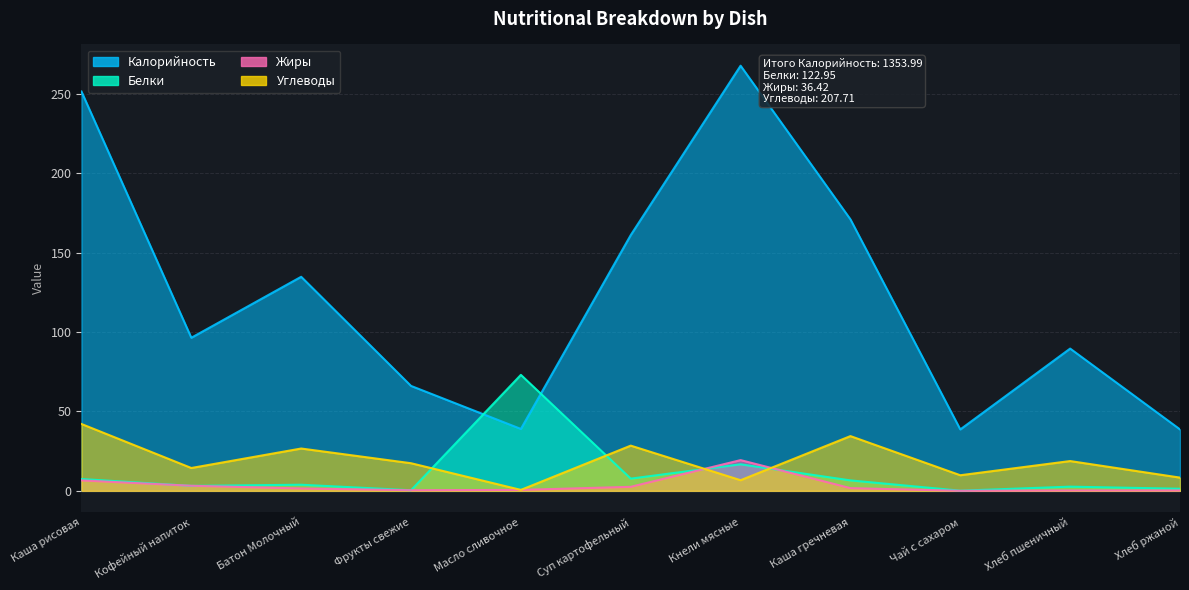

Reading left to right, what are all the values shown in this chart?

Калорийность: Каша рисовая=251.4	Кофейный напиток=96.4	Батон Молочный=134.8	Фрукты свежие=66.1	Масло сливочное=39.0	Суп картофельный=161.0	Кнели мясные=267.6	Каша гречневая=170.9	Чай с сахаром=38.7	Хлеб пшеничный=89.6	Хлеб ржаной=38.7
Белки: Каша рисовая=7.5	Кофейный напиток=3.1	Батон Молочный=3.9	Фрукты свежие=0.4	Масло сливочное=73.0	Суп картофельный=7.7	Кнели мясные=16.7	Каша гречневая=6.6	Чай с сахаром=0.1	Хлеб пшеничный=2.6	Хлеб ржаной=1.3
Жиры: Каша рисовая=6.6	Кофейный напиток=3.2	Батон Молочный=1.5	Фрукты свежие=0.4	Масло сливочное=0.6	Суп картофельный=2.5	Кнели мясные=19.4	Каша гречневая=1.7	Чай с сахаром=0.0	Хлеб пшеничный=0.3	Хлеб ржаной=0.2
Углеводы: Каша рисовая=42.1	Кофейный напиток=14.4	Батон Молочный=26.6	Фрукты свежие=17.4	Масло сливочное=0.6	Суп картофельный=28.5	Кнели мясные=6.7	Каша гречневая=34.5	Чай с сахаром=9.8	Хлеб пшеничный=18.8	Хлеб ржаной=8.3